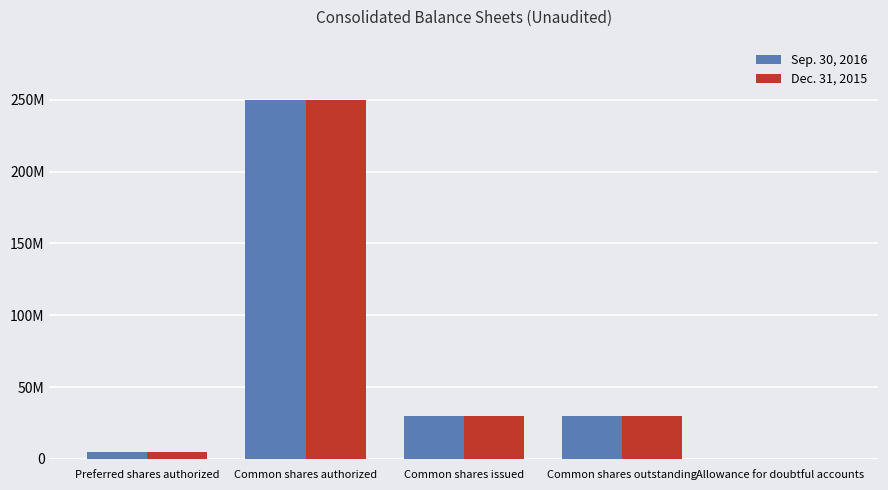

What is the difference between the maximum and minimum values in the Dec. 31, 2015 series?

249974533